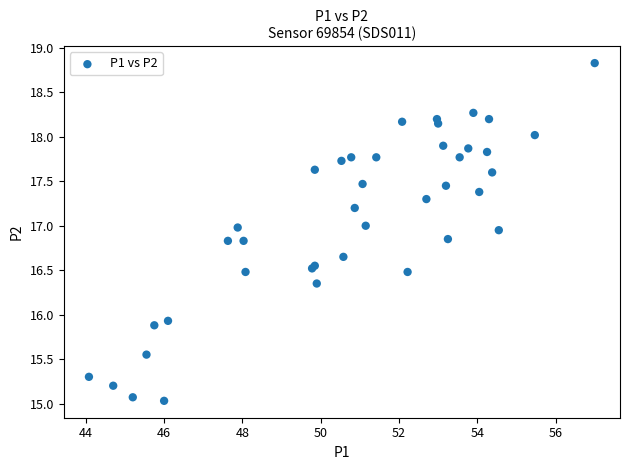

What Y value in the scatter plot is closest to 16?

15.9